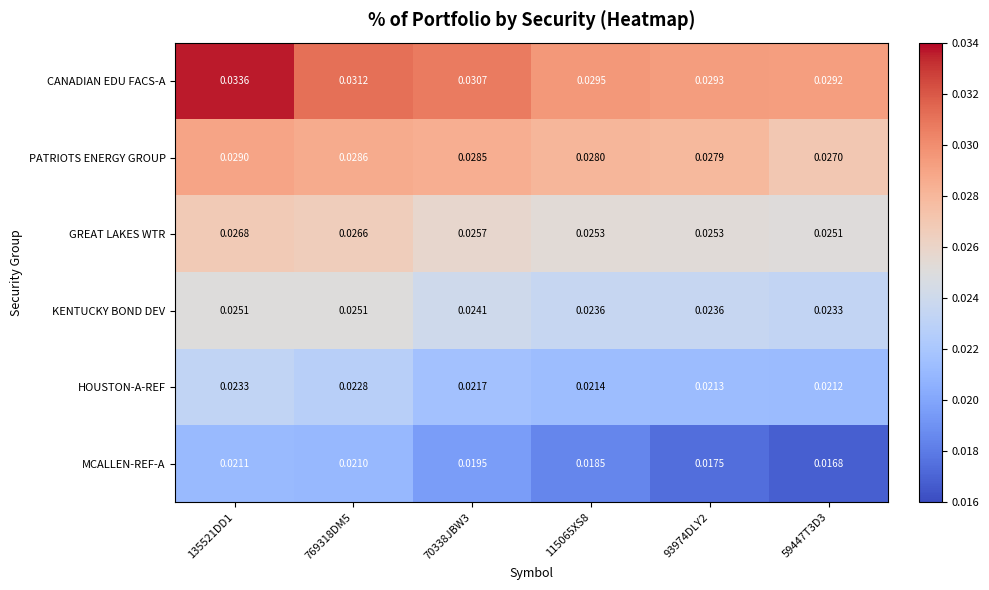

Which series has the largest range (max minus min)?

CANADIAN EDU FACS-A